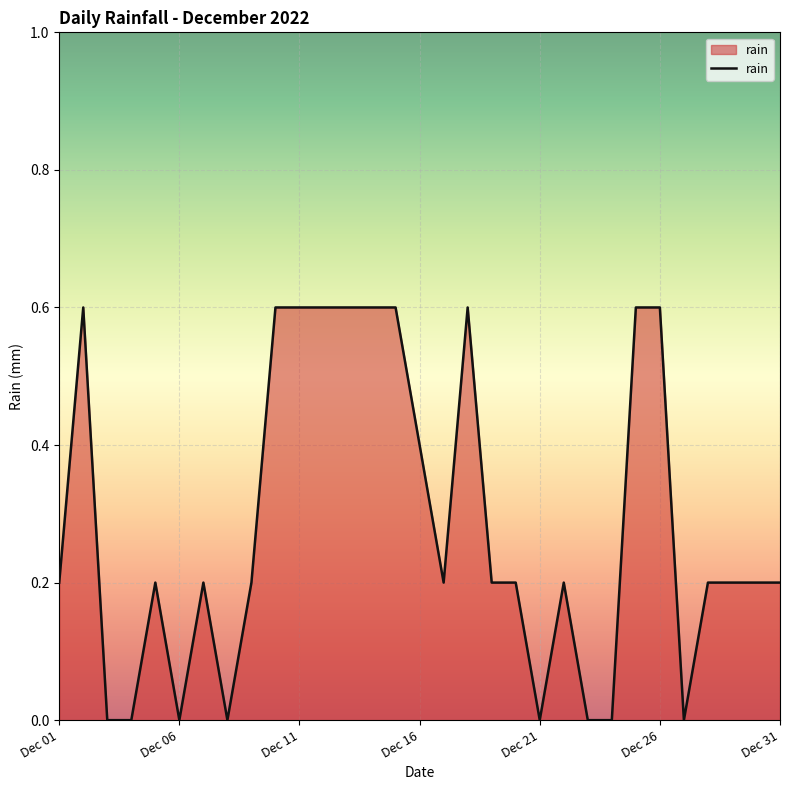

What is the difference between the maximum and minimum values?

0.6